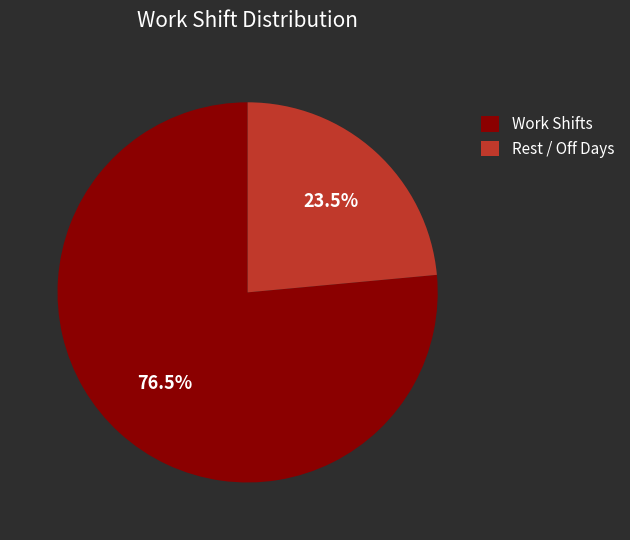

Approximately how many times larger is the value at Rest / Off Days compared to Work Shifts?

0.3